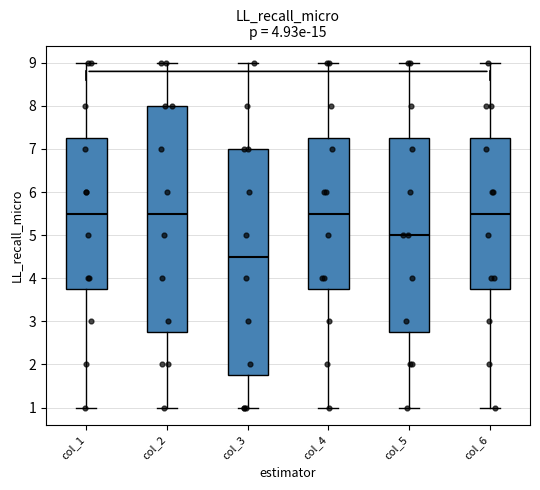

Which box's median line is the lowest?

col_3